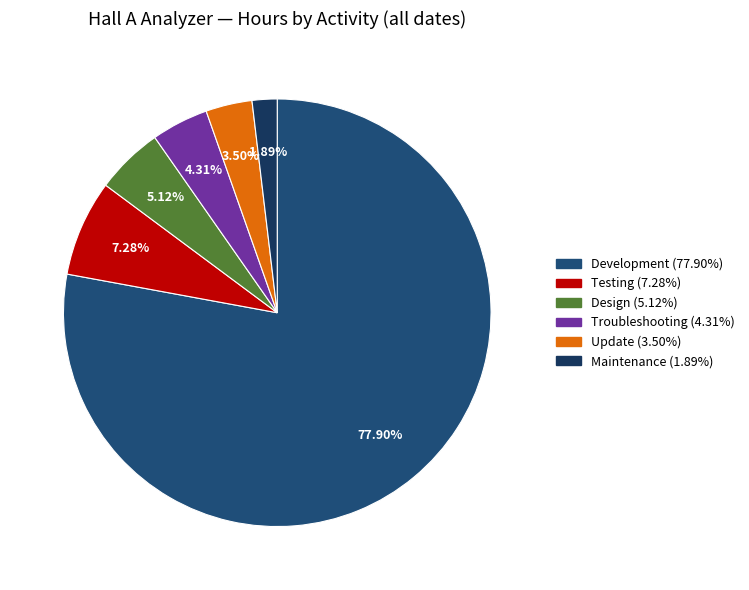

Approximately how many times larger is the value at Development compared to Maintenance?

41.3